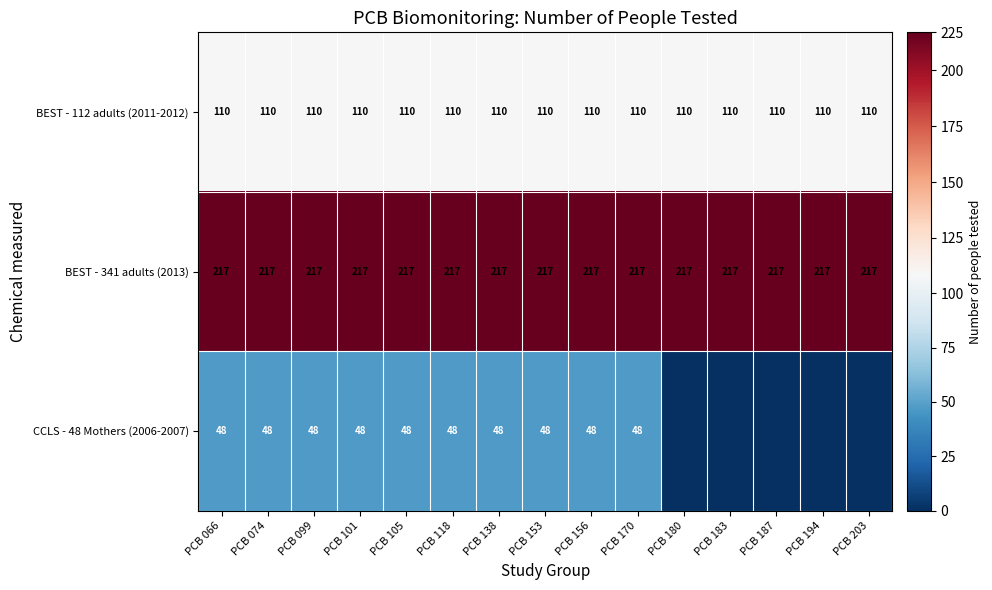

What is the difference between the highest and lowest values at PCB 138?

169